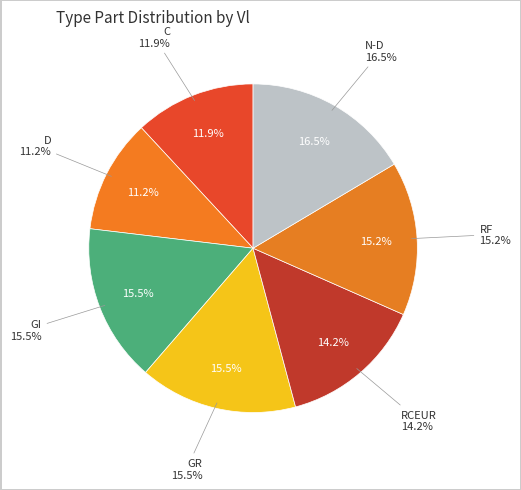

Is it true that D is 11% of the pie?

True